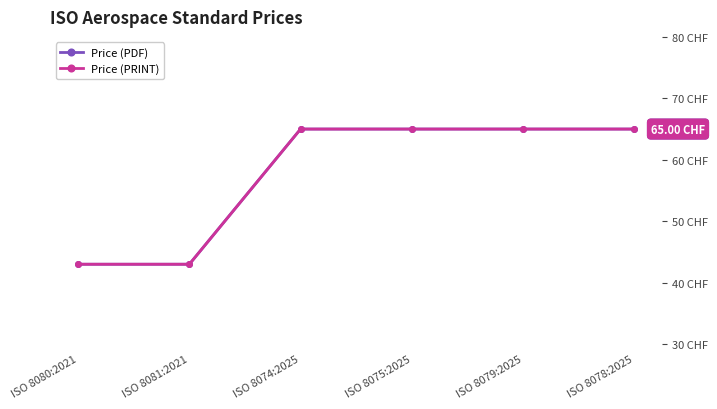

The value of Price (PDF) at ISO 8081:2021 is 43. True or false?

True